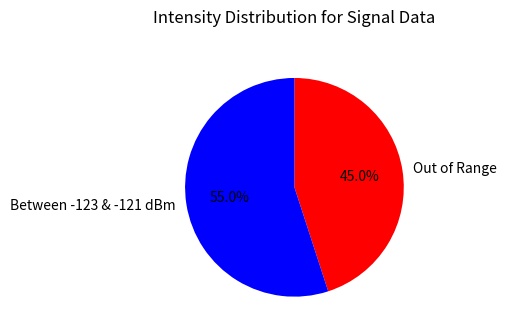

Count the number of slices in the pie.

2